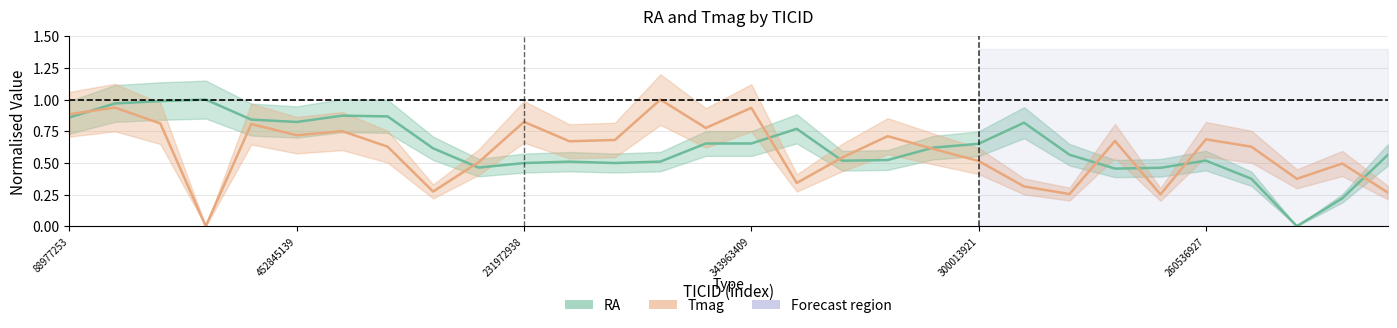

How many values in the RA series exceed 0?

29